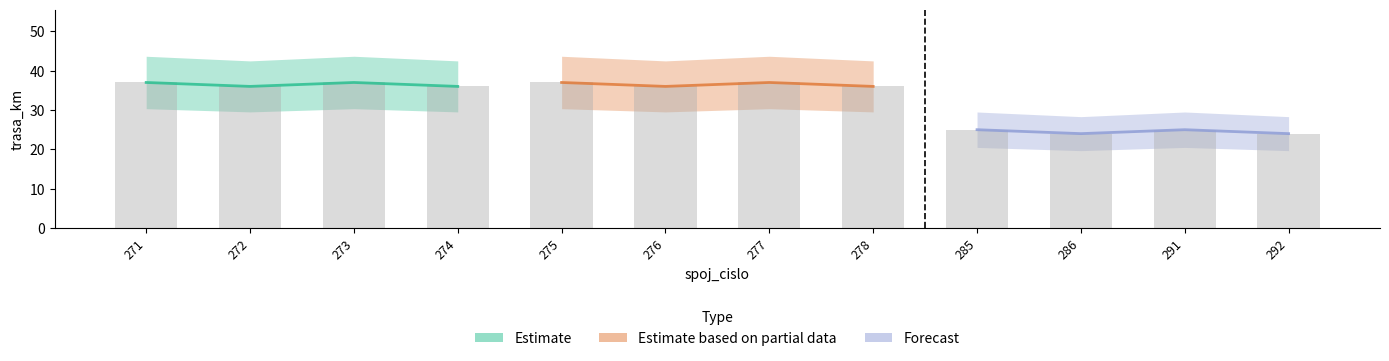

How many values are below 36?

4